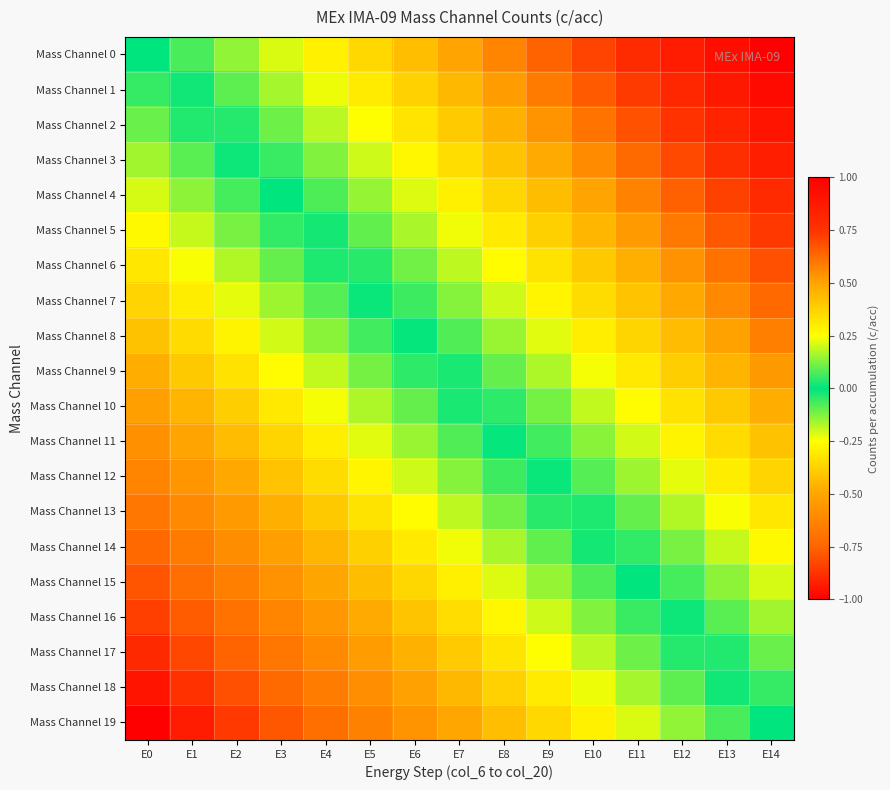

Reading left to right, transcribe all the data shown in this chart.

Mass Channel 0: E0=0.0	E1=0.1	E2=0.1	E3=0.2	E4=0.3	E5=0.4	E6=0.4	E7=0.5	E8=0.6	E9=0.6	E10=0.7	E11=0.8	E12=0.9	E13=0.9	E14=1.0
Mass Channel 1: E0=-0.1	E1=0.0	E2=0.1	E3=0.2	E4=0.2	E5=0.3	E6=0.4	E7=0.4	E8=0.5	E9=0.6	E10=0.7	E11=0.7	E12=0.8	E13=0.9	E14=0.9
Mass Channel 2: E0=-0.1	E1=-0.0	E2=0.0	E3=0.1	E4=0.2	E5=0.3	E6=0.3	E7=0.4	E8=0.5	E9=0.5	E10=0.6	E11=0.7	E12=0.8	E13=0.8	E14=0.9
Mass Channel 3: E0=-0.2	E1=-0.1	E2=-0.0	E3=0.1	E4=0.1	E5=0.2	E6=0.3	E7=0.3	E8=0.4	E9=0.5	E10=0.6	E11=0.6	E12=0.7	E13=0.8	E14=0.8
Mass Channel 4: E0=-0.2	E1=-0.1	E2=-0.1	E3=0.0	E4=0.1	E5=0.1	E6=0.2	E7=0.3	E8=0.4	E9=0.4	E10=0.5	E11=0.6	E12=0.6	E13=0.7	E14=0.8
Mass Channel 5: E0=-0.3	E1=-0.2	E2=-0.1	E3=-0.0	E4=0.0	E5=0.1	E6=0.2	E7=0.2	E8=0.3	E9=0.4	E10=0.5	E11=0.5	E12=0.6	E13=0.7	E14=0.7
Mass Channel 6: E0=-0.3	E1=-0.2	E2=-0.2	E3=-0.1	E4=-0.0	E5=0.0	E6=0.1	E7=0.2	E8=0.3	E9=0.3	E10=0.4	E11=0.5	E12=0.5	E13=0.6	E14=0.7
Mass Channel 7: E0=-0.4	E1=-0.3	E2=-0.2	E3=-0.2	E4=-0.1	E5=-0.0	E6=0.1	E7=0.1	E8=0.2	E9=0.3	E10=0.3	E11=0.4	E12=0.5	E13=0.6	E14=0.6
Mass Channel 8: E0=-0.4	E1=-0.3	E2=-0.3	E3=-0.2	E4=-0.1	E5=-0.1	E6=0.0	E7=0.1	E8=0.2	E9=0.2	E10=0.3	E11=0.4	E12=0.4	E13=0.5	E14=0.6
Mass Channel 9: E0=-0.5	E1=-0.4	E2=-0.3	E3=-0.3	E4=-0.2	E5=-0.1	E6=-0.0	E7=0.0	E8=0.1	E9=0.2	E10=0.2	E11=0.3	E12=0.4	E13=0.5	E14=0.5
Mass Channel 10: E0=-0.5	E1=-0.5	E2=-0.4	E3=-0.3	E4=-0.2	E5=-0.2	E6=-0.1	E7=-0.0	E8=0.0	E9=0.1	E10=0.2	E11=0.3	E12=0.3	E13=0.4	E14=0.5
Mass Channel 11: E0=-0.6	E1=-0.5	E2=-0.4	E3=-0.4	E4=-0.3	E5=-0.2	E6=-0.2	E7=-0.1	E8=-0.0	E9=0.1	E10=0.1	E11=0.2	E12=0.3	E13=0.3	E14=0.4
Mass Channel 12: E0=-0.6	E1=-0.6	E2=-0.5	E3=-0.4	E4=-0.3	E5=-0.3	E6=-0.2	E7=-0.1	E8=-0.1	E9=0.0	E10=0.1	E11=0.2	E12=0.2	E13=0.3	E14=0.4
Mass Channel 13: E0=-0.7	E1=-0.6	E2=-0.5	E3=-0.5	E4=-0.4	E5=-0.3	E6=-0.3	E7=-0.2	E8=-0.1	E9=-0.0	E10=0.0	E11=0.1	E12=0.2	E13=0.2	E14=0.3
Mass Channel 14: E0=-0.7	E1=-0.7	E2=-0.6	E3=-0.5	E4=-0.5	E5=-0.4	E6=-0.3	E7=-0.2	E8=-0.2	E9=-0.1	E10=-0.0	E11=0.0	E12=0.1	E13=0.2	E14=0.3
Mass Channel 15: E0=-0.8	E1=-0.7	E2=-0.6	E3=-0.6	E4=-0.5	E5=-0.4	E6=-0.4	E7=-0.3	E8=-0.2	E9=-0.1	E10=-0.1	E11=-0.0	E12=0.1	E13=0.1	E14=0.2
Mass Channel 16: E0=-0.8	E1=-0.8	E2=-0.7	E3=-0.6	E4=-0.6	E5=-0.5	E6=-0.4	E7=-0.3	E8=-0.3	E9=-0.2	E10=-0.1	E11=-0.1	E12=0.0	E13=0.1	E14=0.2
Mass Channel 17: E0=-0.9	E1=-0.8	E2=-0.8	E3=-0.7	E4=-0.6	E5=-0.5	E6=-0.5	E7=-0.4	E8=-0.3	E9=-0.3	E10=-0.2	E11=-0.1	E12=-0.0	E13=0.0	E14=0.1
Mass Channel 18: E0=-0.9	E1=-0.9	E2=-0.8	E3=-0.7	E4=-0.7	E5=-0.6	E6=-0.5	E7=-0.4	E8=-0.4	E9=-0.3	E10=-0.2	E11=-0.2	E12=-0.1	E13=-0.0	E14=0.1
Mass Channel 19: E0=-1.0	E1=-0.9	E2=-0.9	E3=-0.8	E4=-0.7	E5=-0.6	E6=-0.6	E7=-0.5	E8=-0.4	E9=-0.4	E10=-0.3	E11=-0.2	E12=-0.1	E13=-0.1	E14=0.0